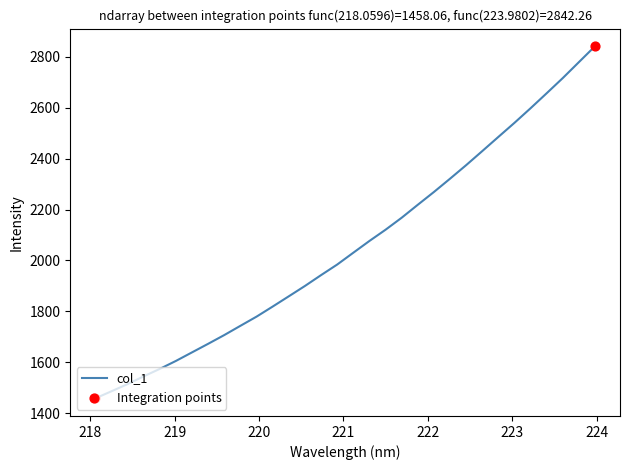

What is the maximum value shown in the chart?

2842.3